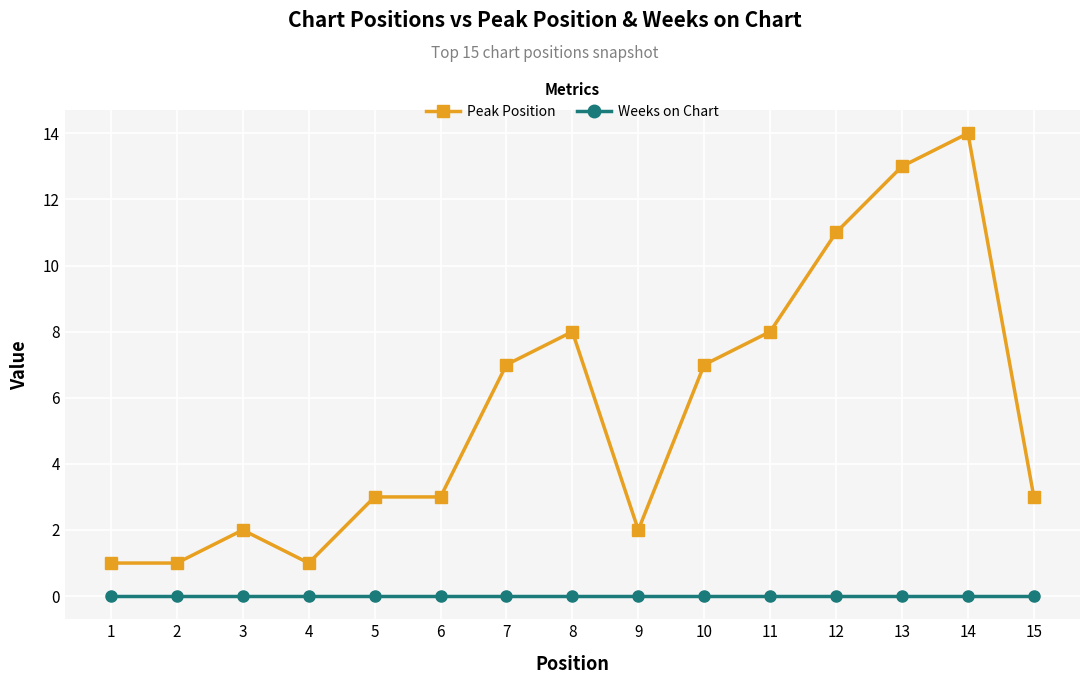

Count the number of categories in the chart.

15